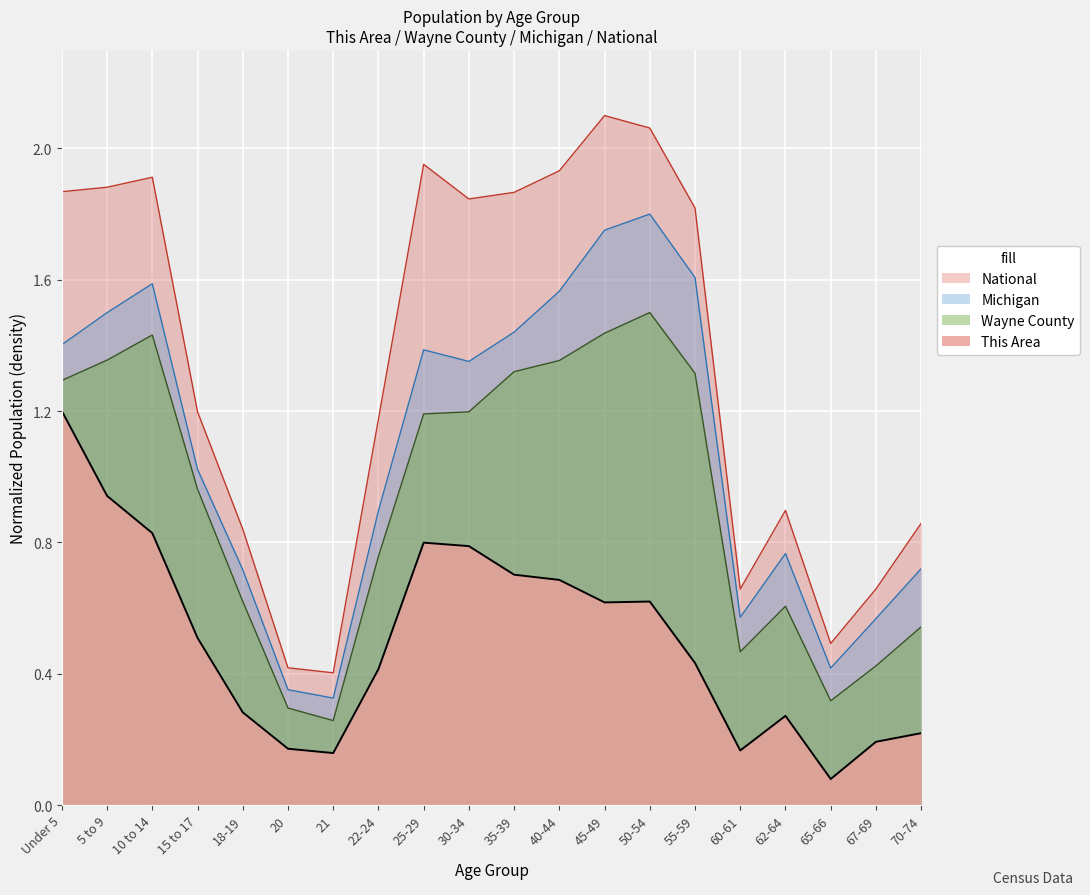

What is the highest value of the Wayne County series?

1.5